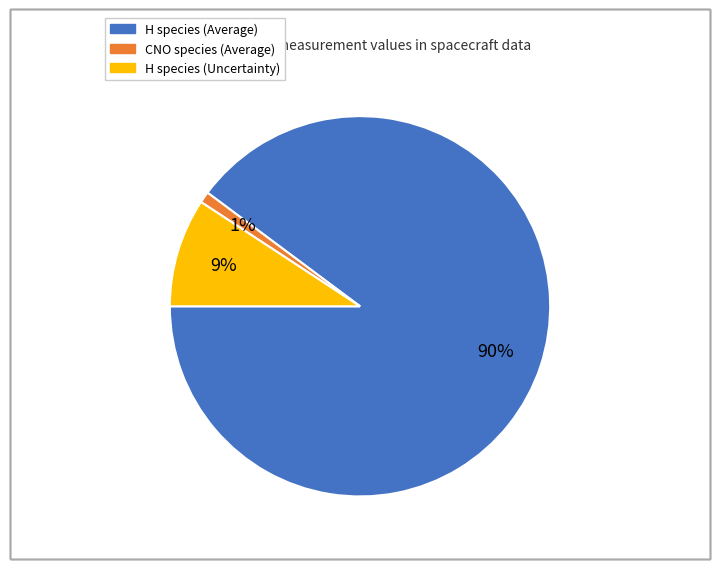

To the nearest percent, what is the difference between the largest and smallest slice percentages?

89%